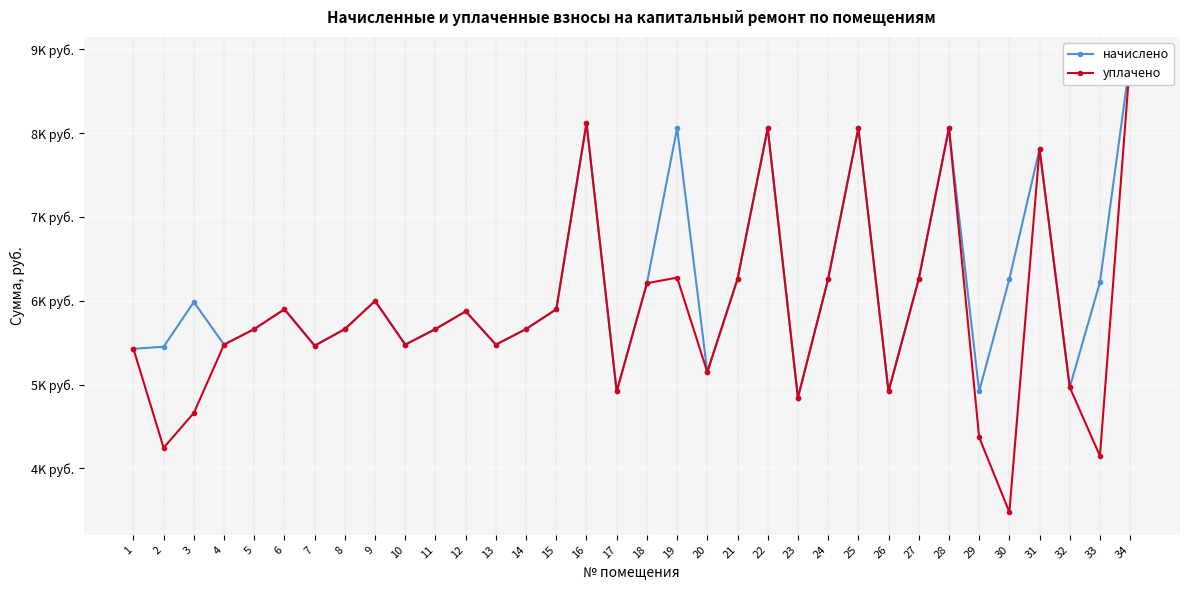

What is the approximate value of начислено at 34?

8880.3